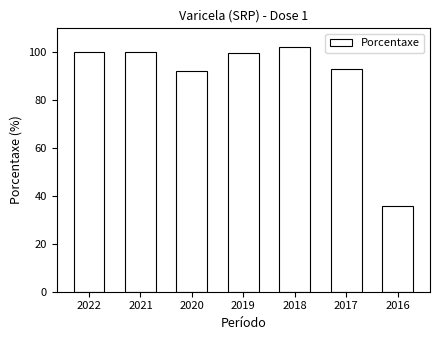

What is the difference between the second highest and minimum values?

64.2